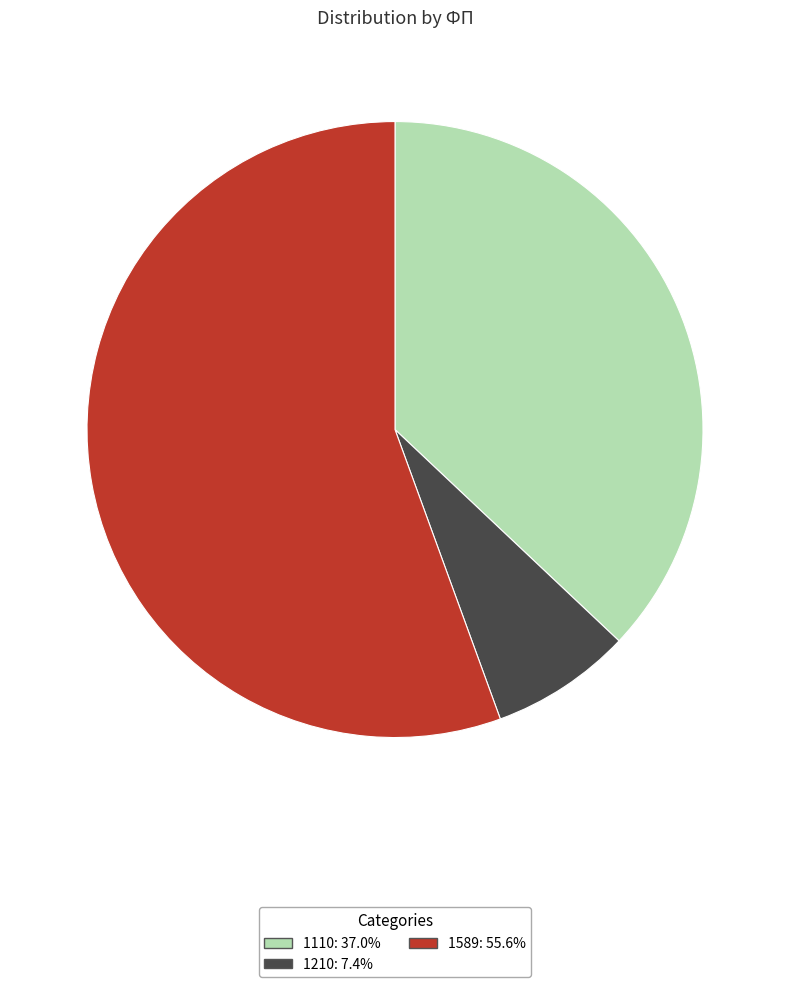

Combined, do 1589 and 1210 account for over 50%?

Yes